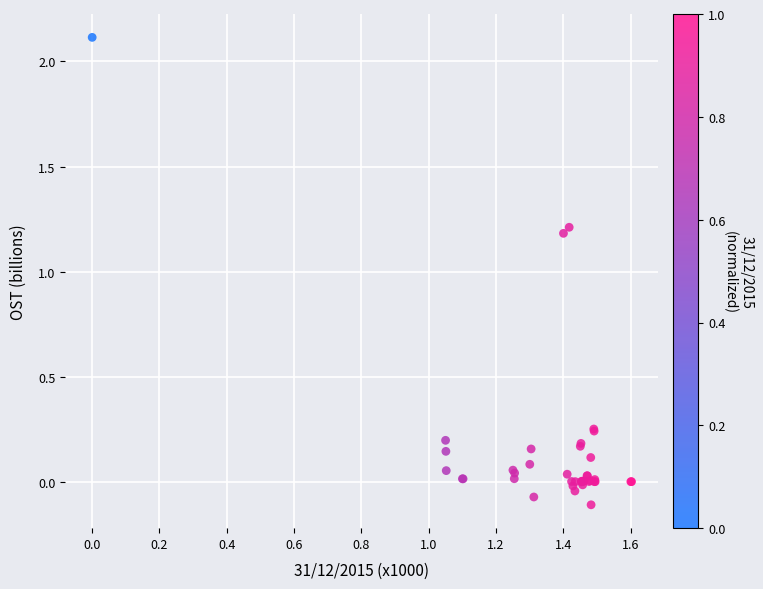

What Y value in the scatter plot is closest to 1?

1.2